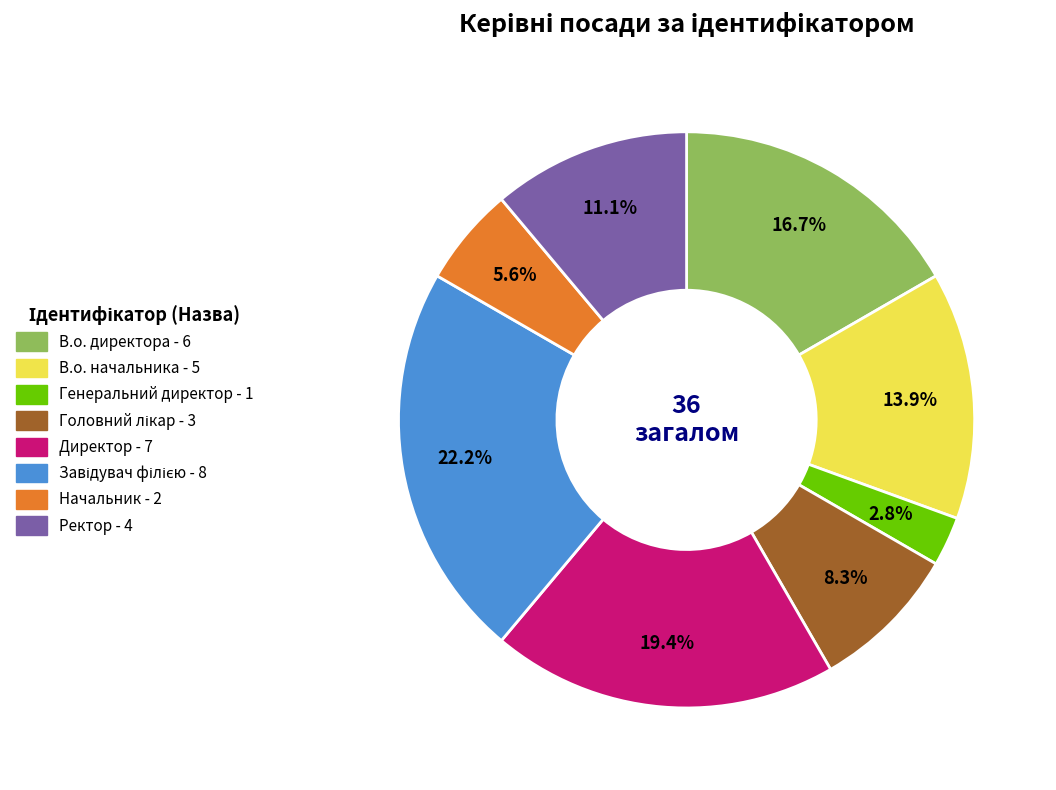

How much of the chart is everything except Ректор?

88.9%